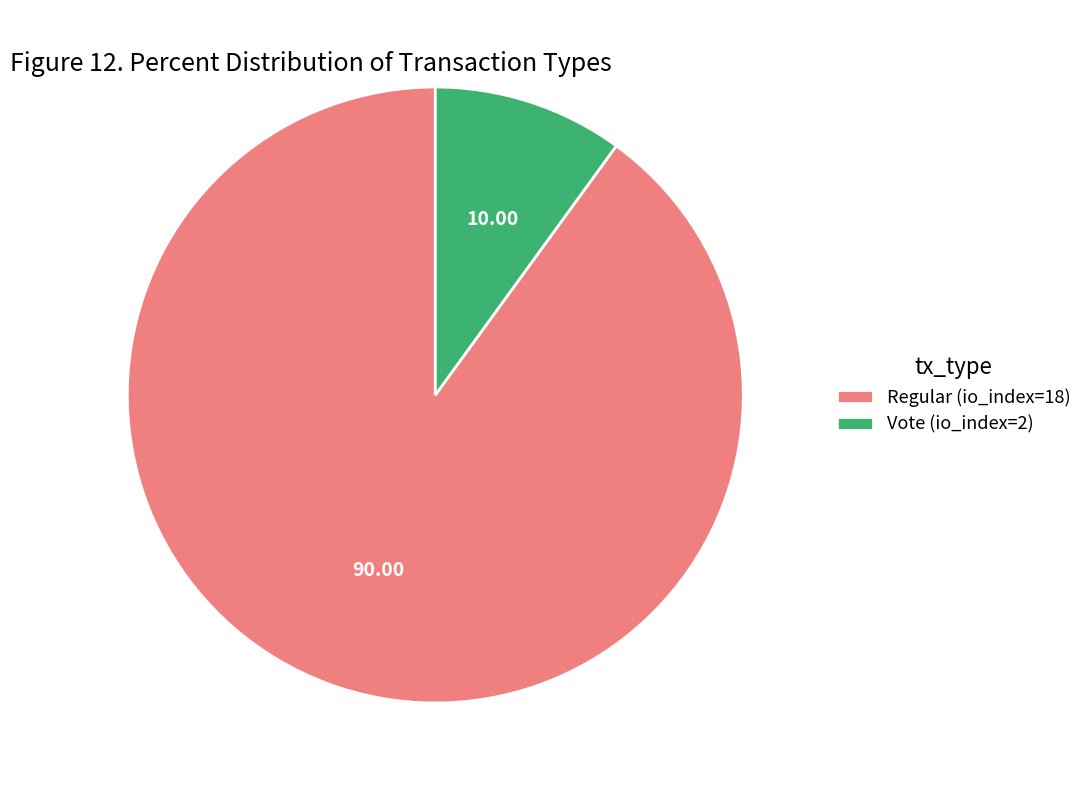

Which category has the smallest portion of the pie?

Vote (io_index=2)